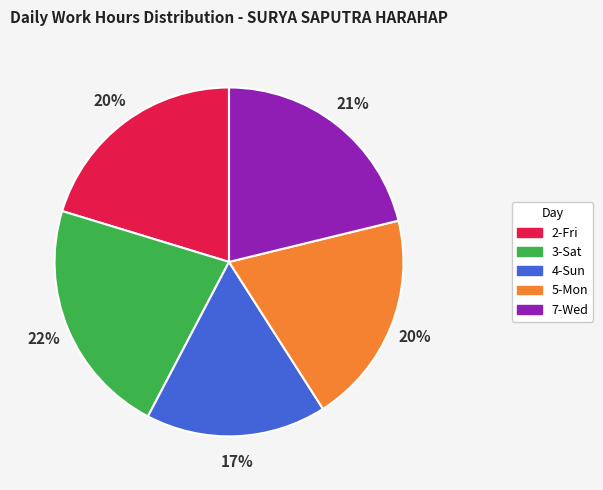

Between 4-Sun and 7-Wed, which is larger?

7-Wed